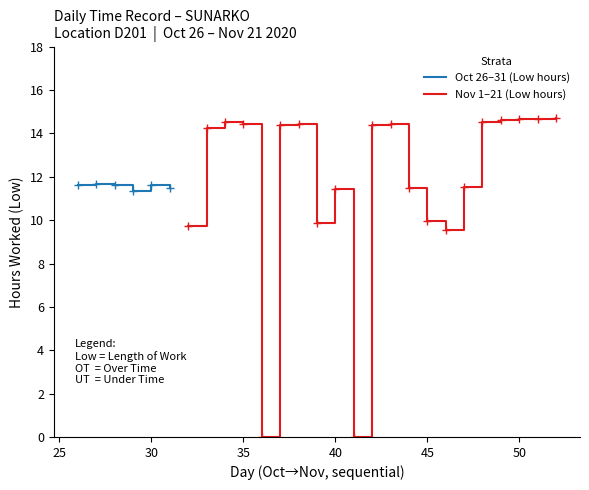

What is the difference between the maximum and minimum values?

14.7